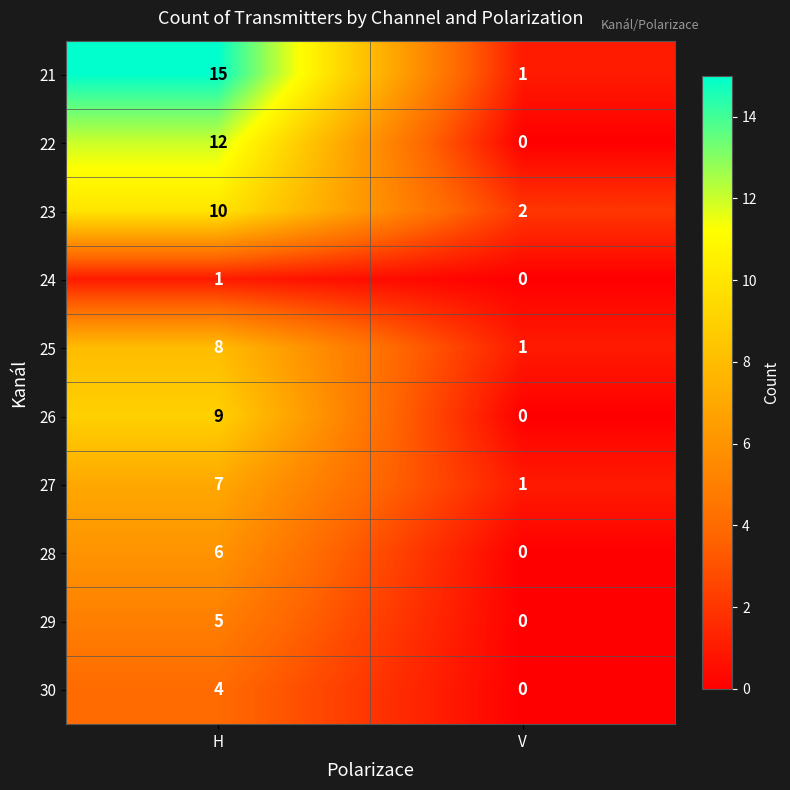

Which series changed the most between H and V?

21